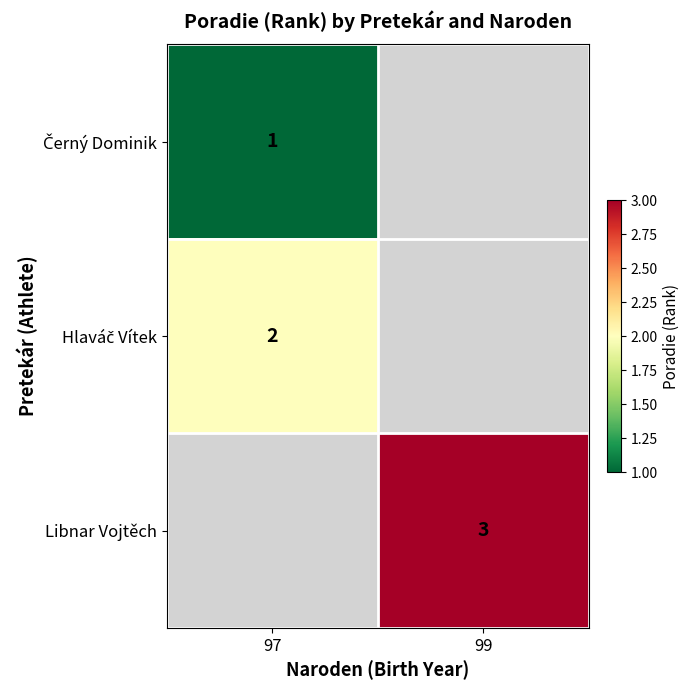

Is it true that Libnar Vojtěch equals 4 at 99?

False